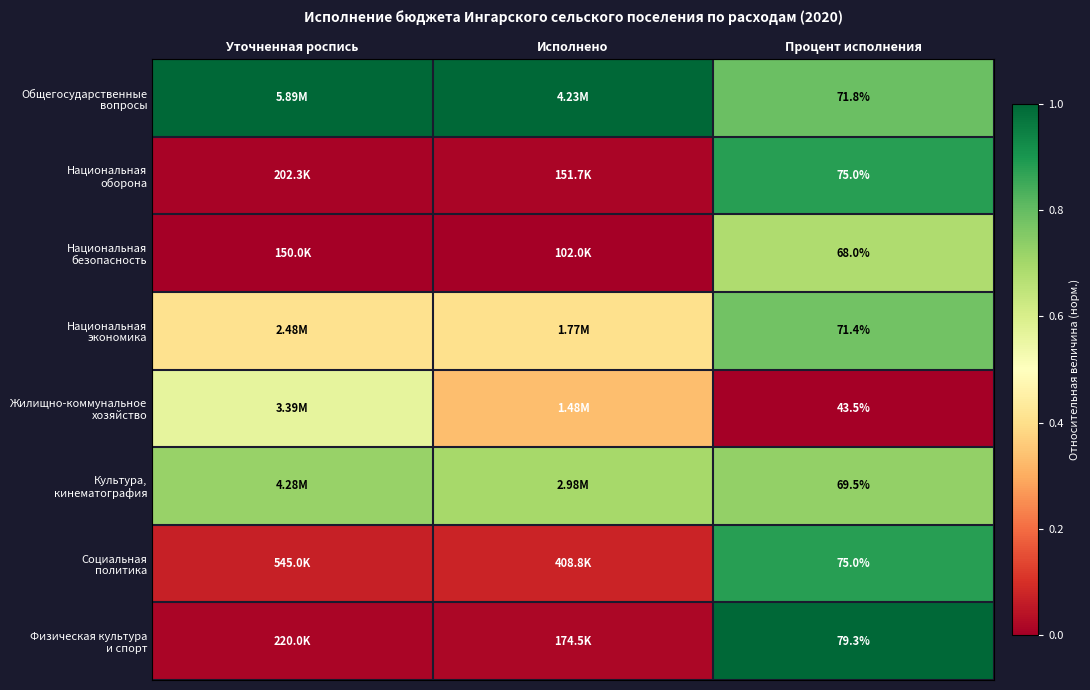

What is the maximum value shown in the chart?

1.0